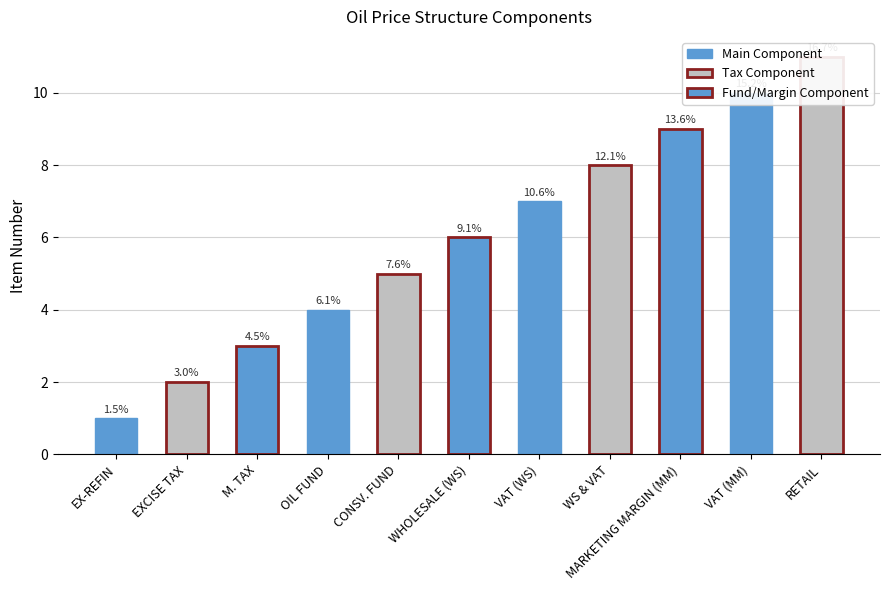

Reading left to right, transcribe all the data shown in this chart.

1	2	3	4	5	6	7	8	9	10	11